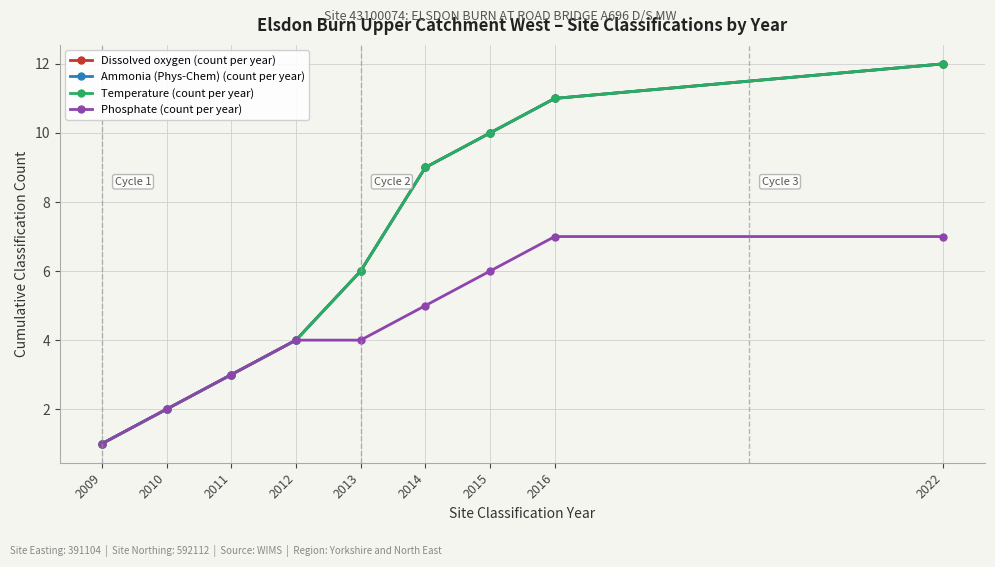

What is the greatest value displayed?

12